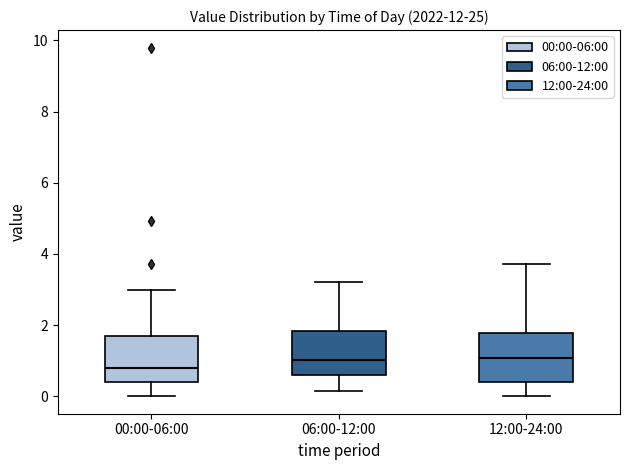

Reading left to right, read every box against the y-axis: the position of its median line, the range the box covers, and the ends of its whiskers. The values are not printed on the chart, so give them approximately, as read against the axis.

00:00-06:00: median 0.8, box 0.4 to 1.6, whiskers 0.0 to 3.0
06:00-12:00: median 1.0, box 0.6 to 1.8, whiskers 0.2 to 3.2
12:00-24:00: median 1.0, box 0.4 to 1.8, whiskers 0.0 to 3.8